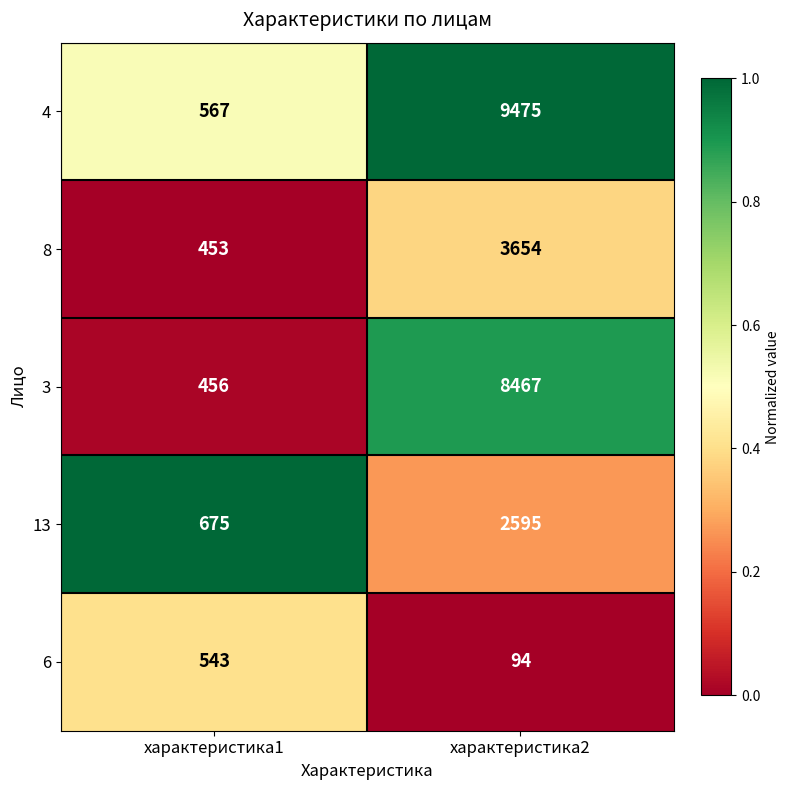

Which series changed the most between характеристика1 and характеристика2?

4